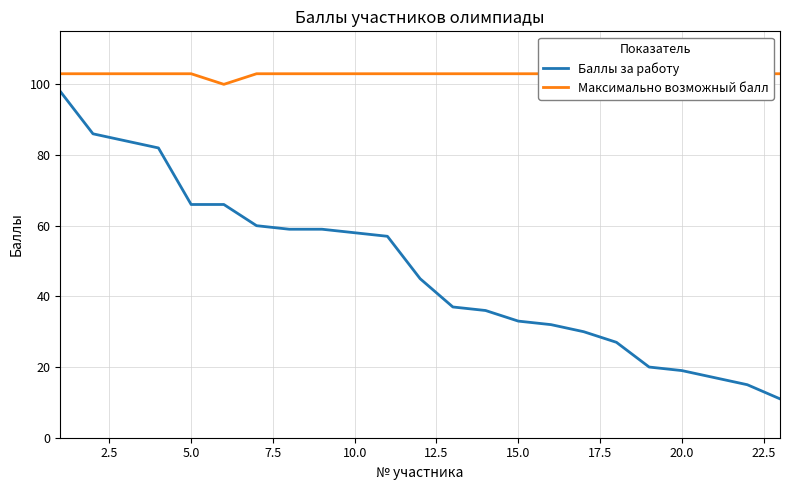

What is the minimum value for Максимально возможный балл?

100